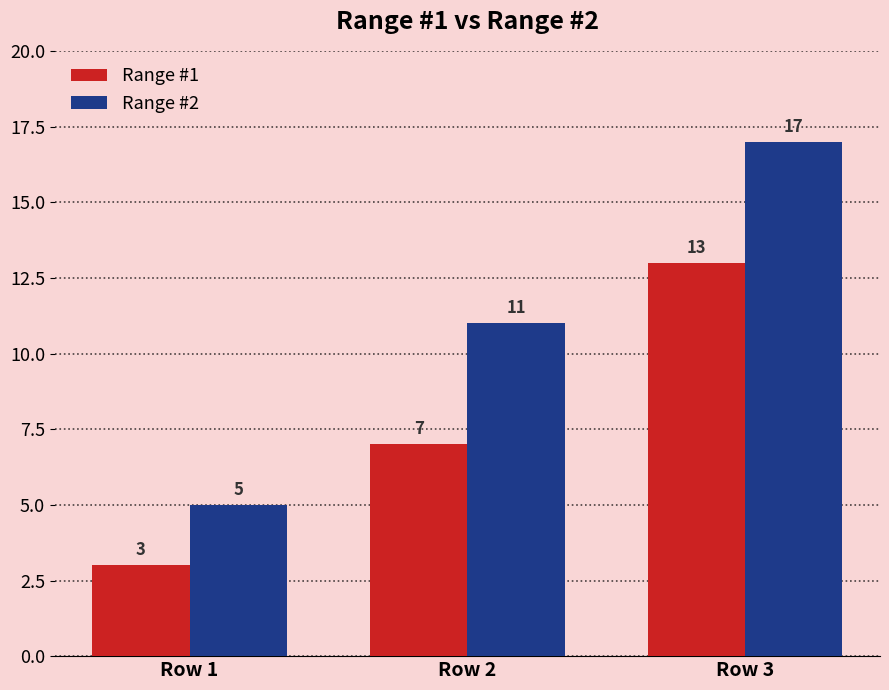

At which label is Range #1 closest to 8?

Row 2